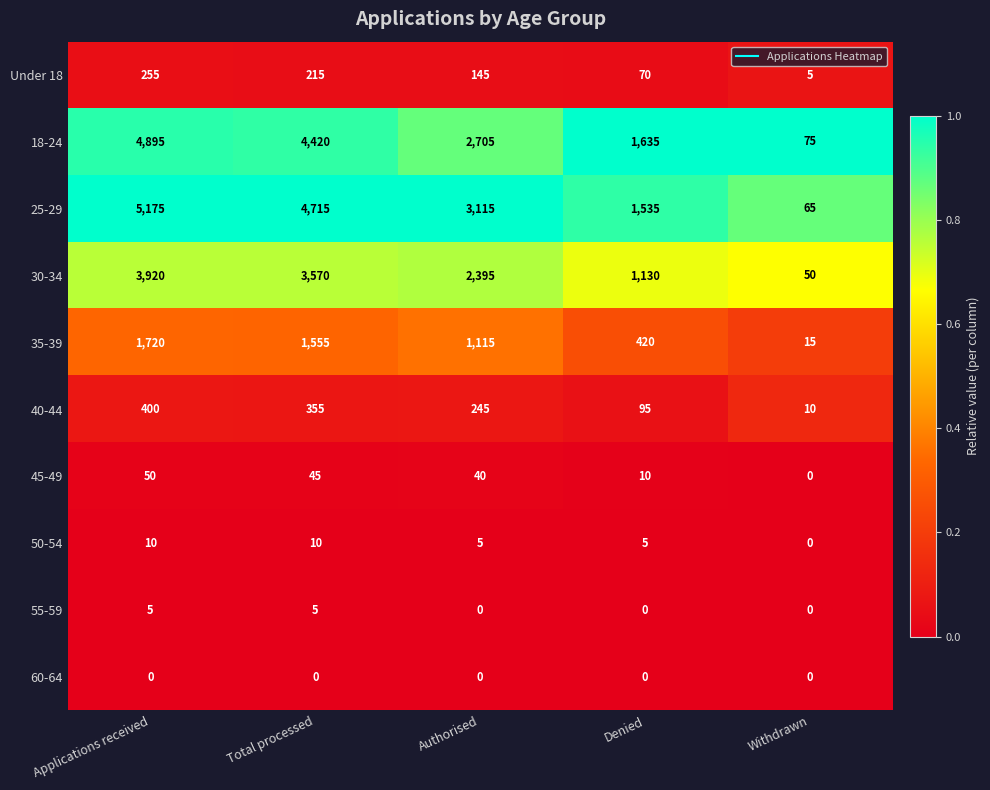

How many 45-49 values are between 10 and 45?

3